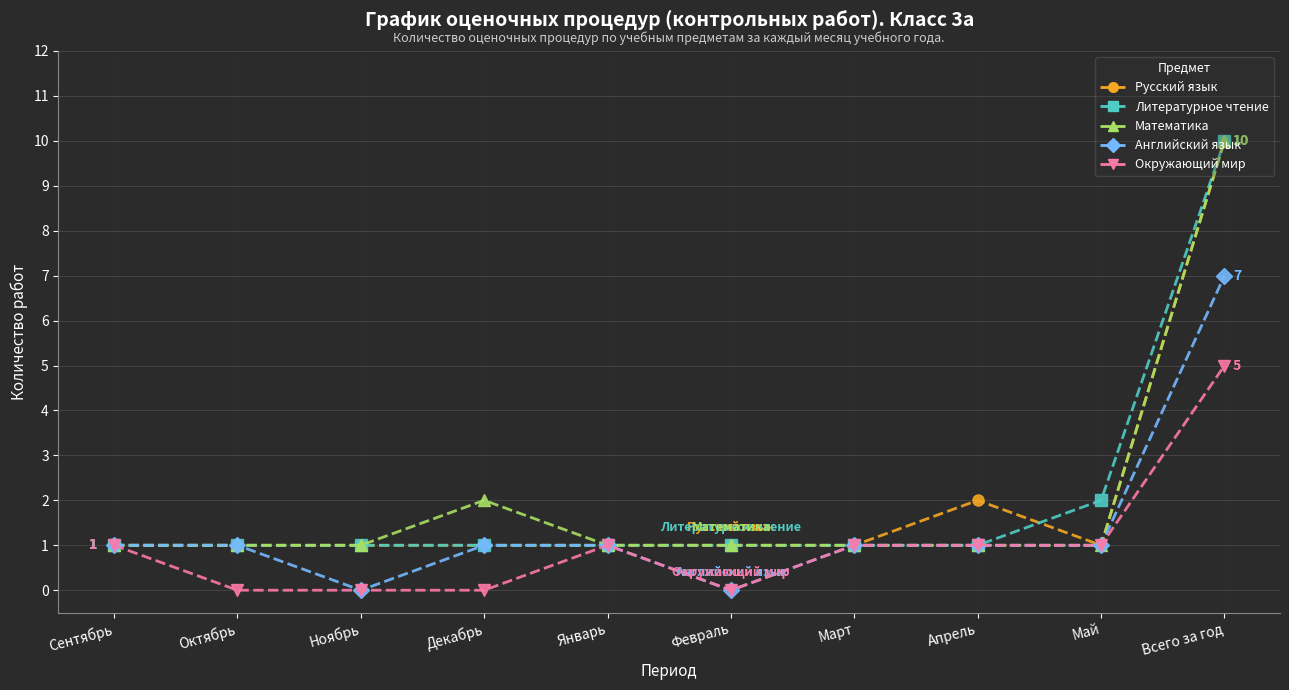

Is the value of Английский язык at Февраль greater than the value of Литературное чтение at Декабрь?

No